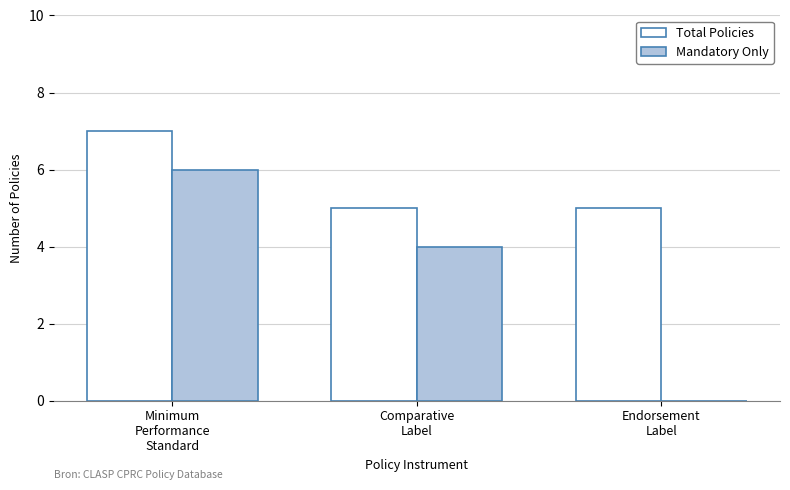

What is the maximum value for Total Policies?

7